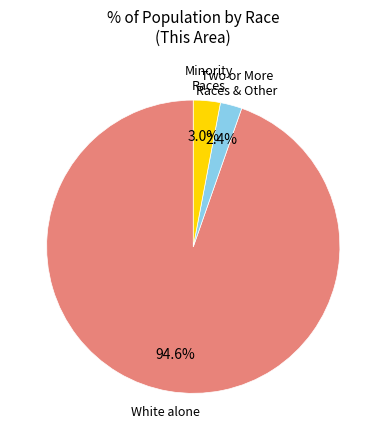

Rank the categories by value from highest to lowest.

White alone, Minority Races, Two or More Races & Other